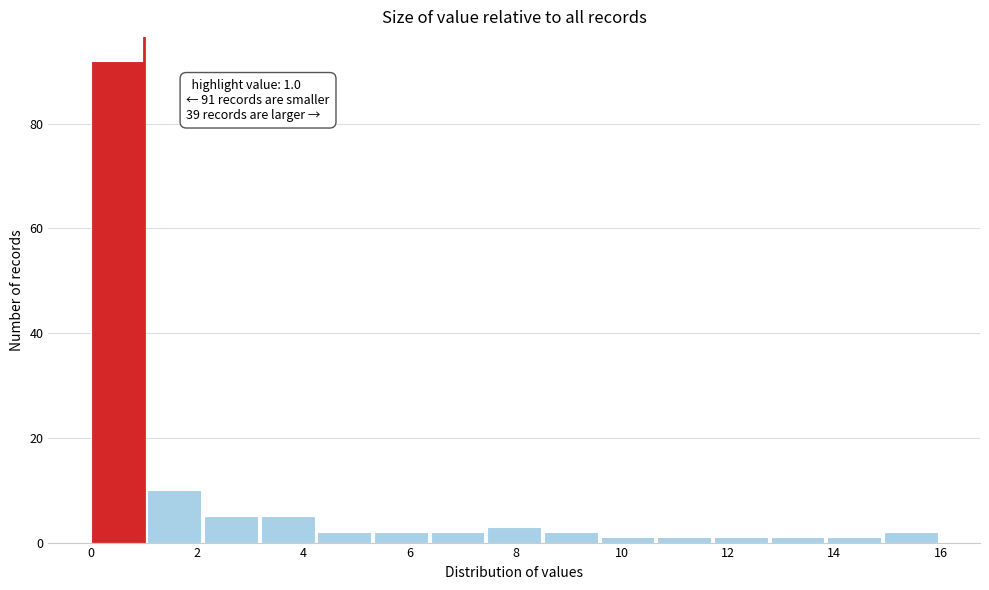

Over which range of the x-axis is the bar tallest?

0.0 to 1.0